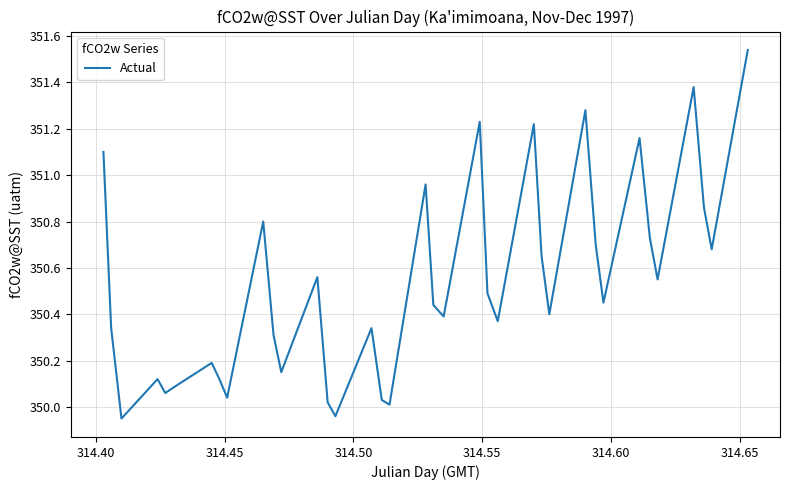

What is the difference between the maximum and minimum values?

1.6